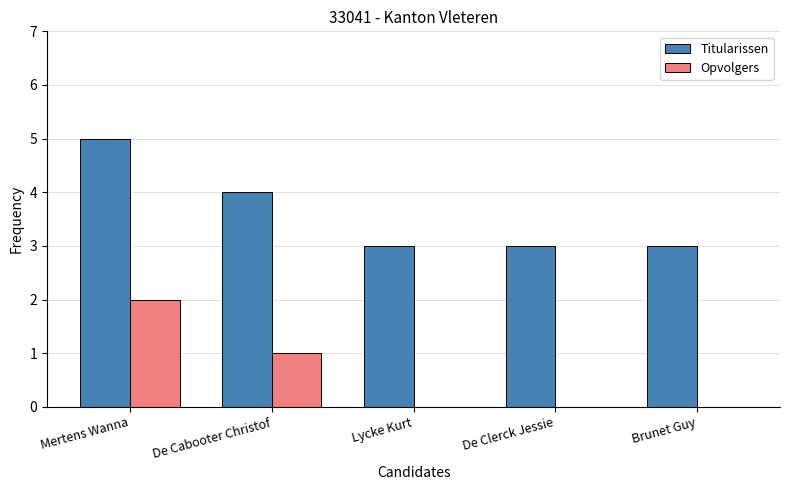

Reading left to right, transcribe all the data shown in this chart.

Titularissen: 5	4	3	3	3
Opvolgers: 2	1	0	0	0